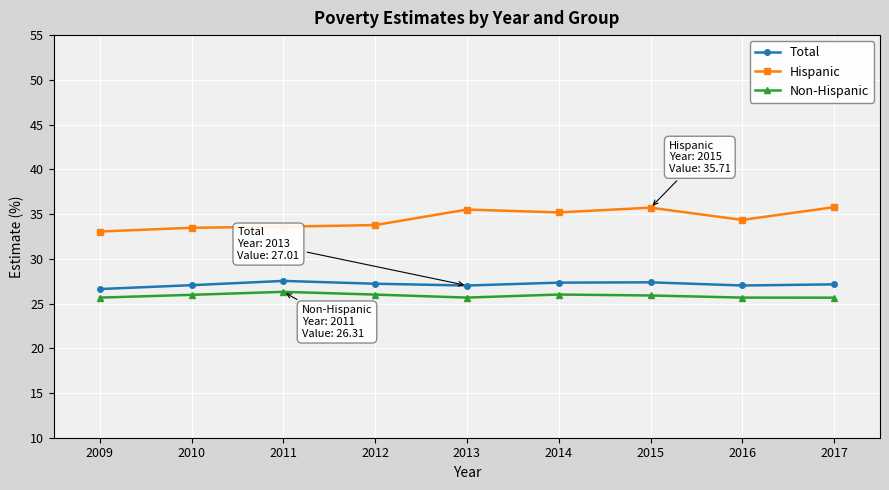

Is the value of Non-Hispanic at 2015 greater than the value of Hispanic at 2010?

No